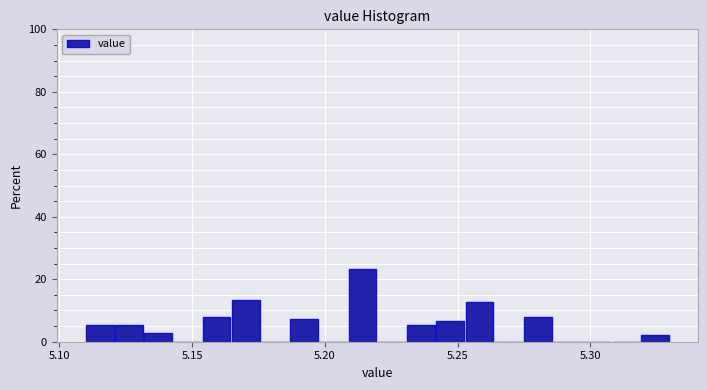

Read against the x-axis, roughly where is the centre of the tallest bar?

5.215